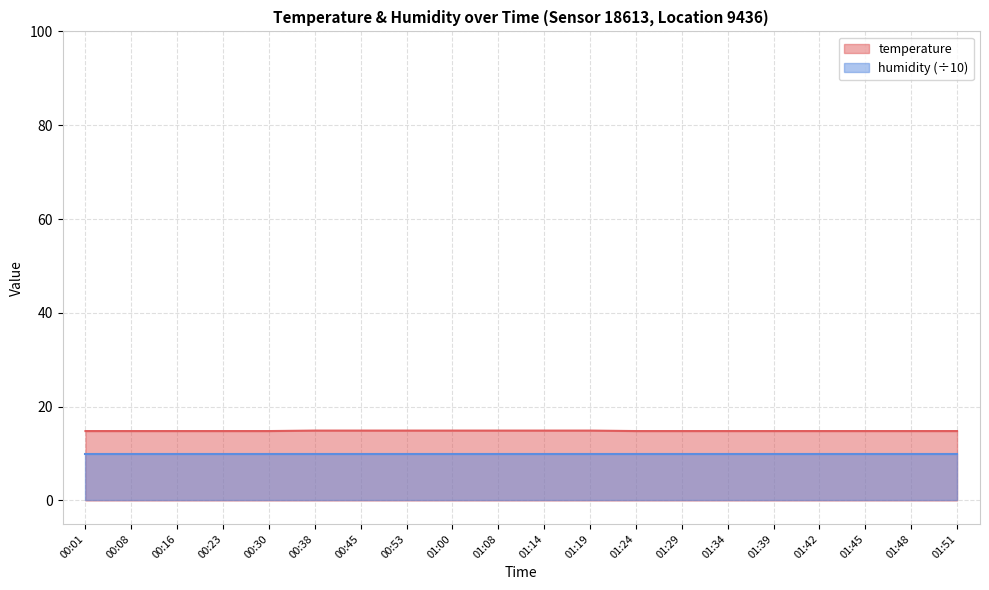

What position from the right is 00:23?

17